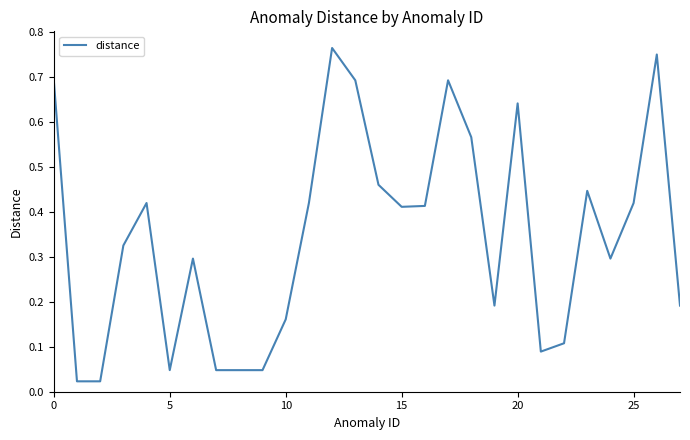

What is the label of the 17th point from the left?

10